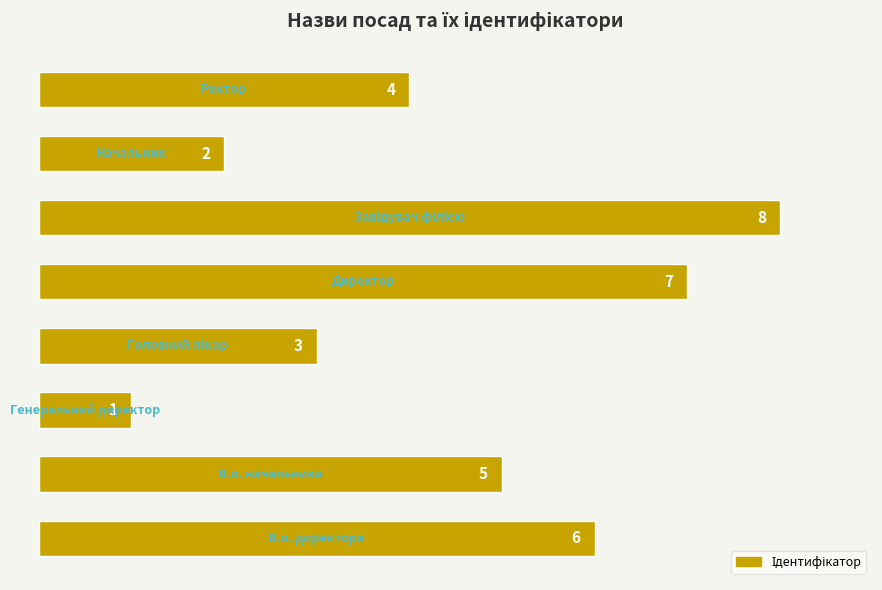

How many values are between 3 and 7?

5